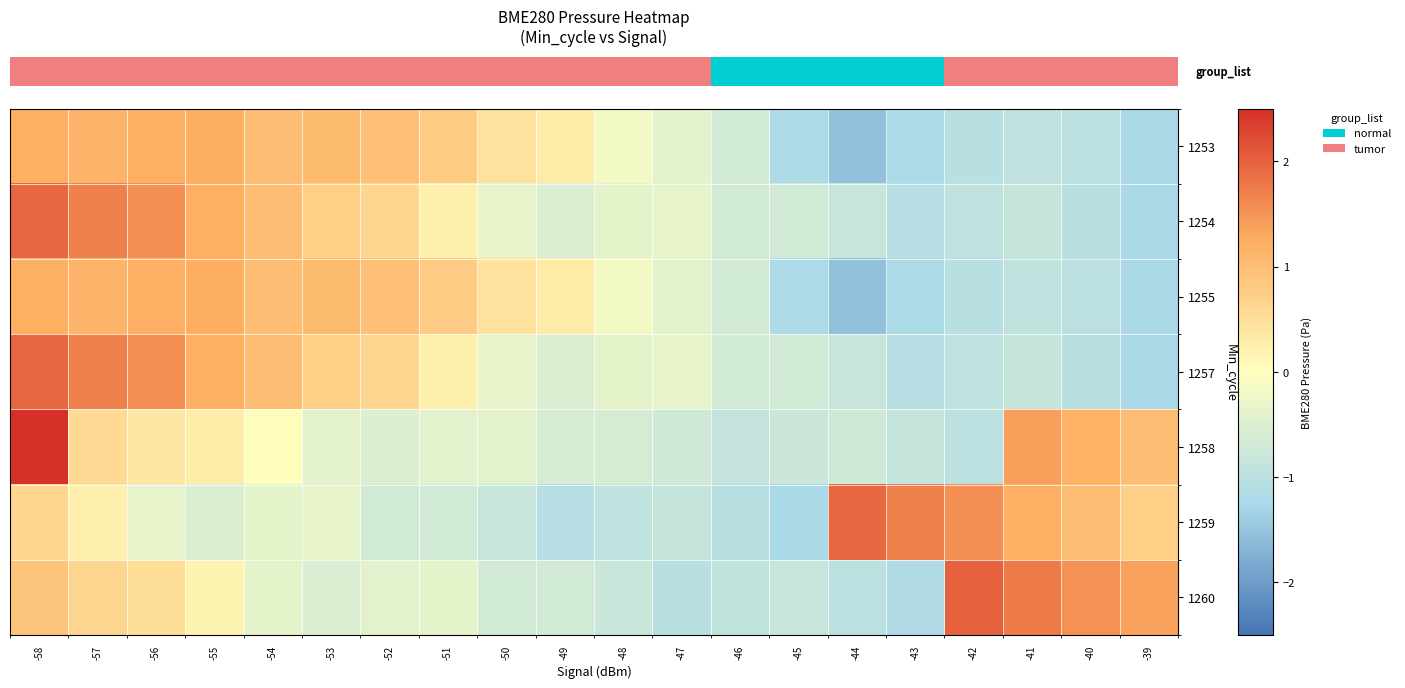

What is the difference between the highest and lowest values at -53?

1.6